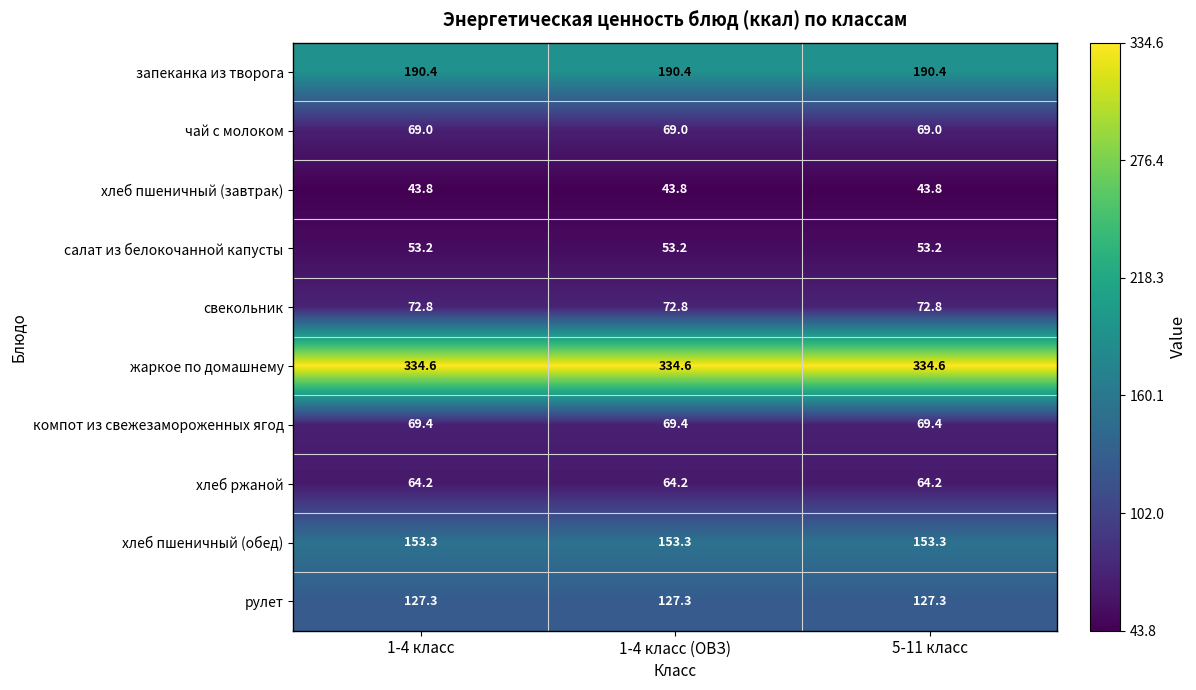

What is the minimum value for чай с молоком?

69.0